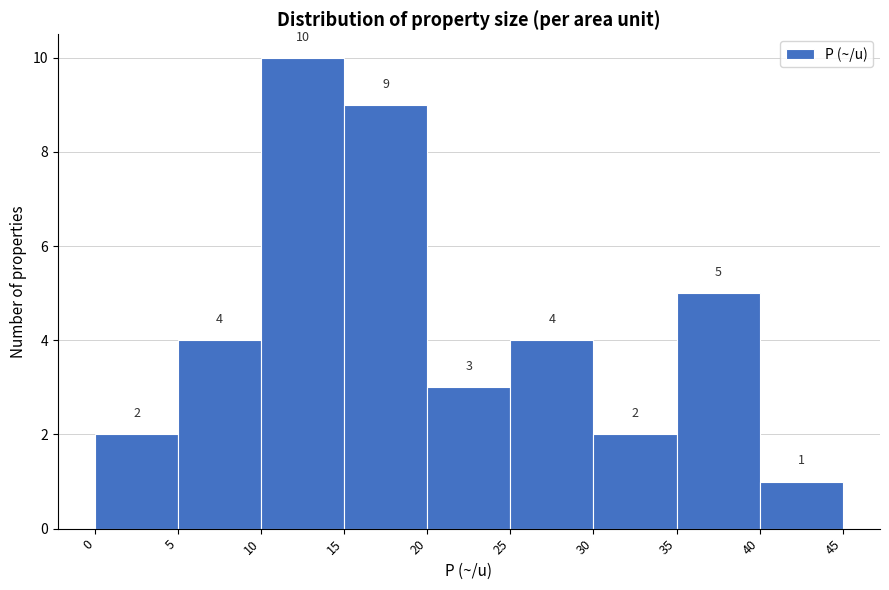

How tall is the bar that spans 5 to 10 on the x-axis?

4